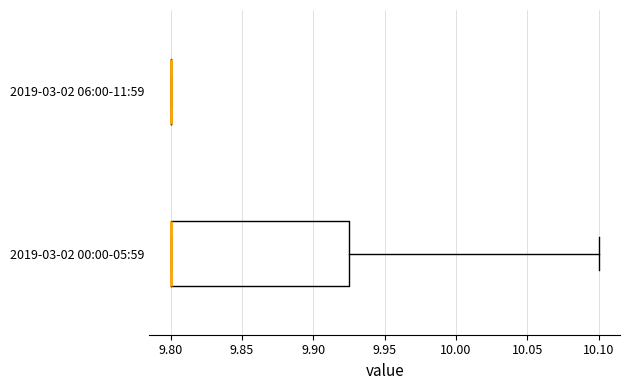

Comparing the boxes themselves (not the whiskers), which one is the widest?

2019-03-02 00:00-05:59